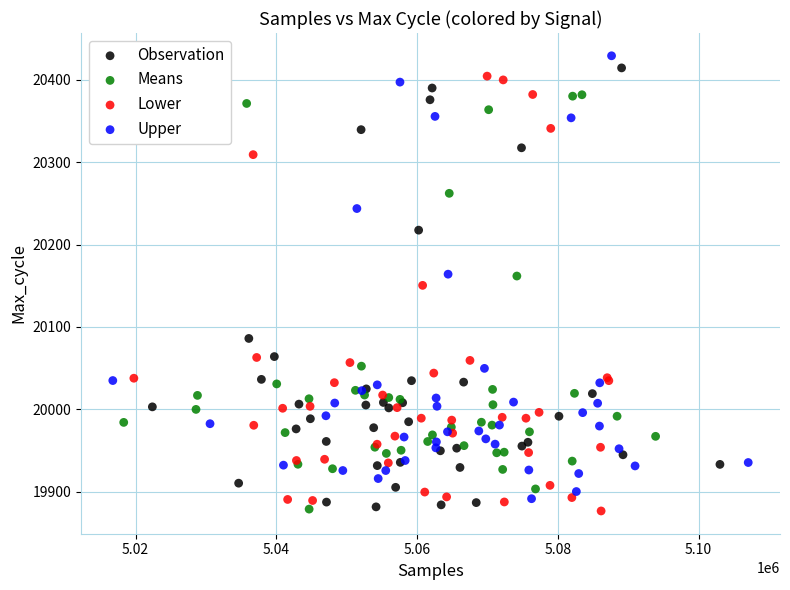

Which series reaches the maximum Y coordinate?

Upper